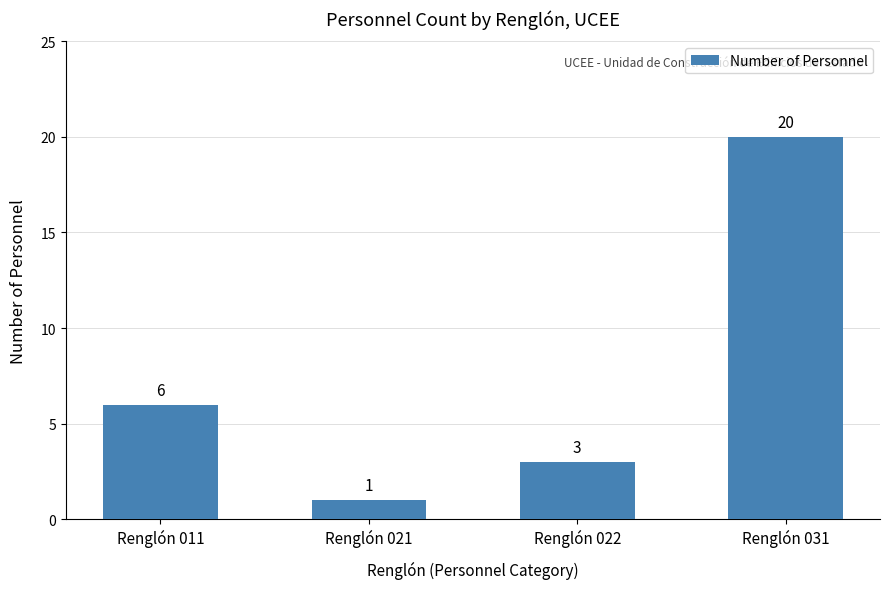

At which label is the value closest to 10?

Renglón 011